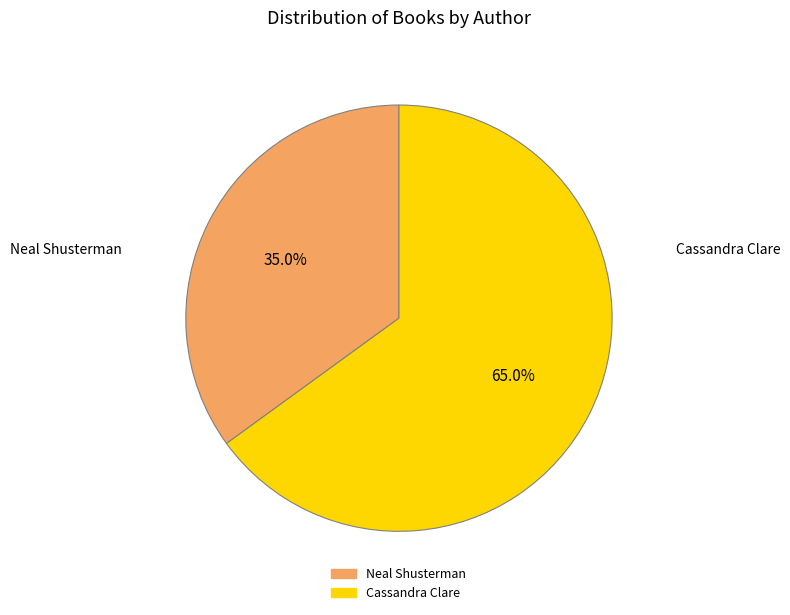

Do Neal Shusterman and Cassandra Clare together represent more than half of the pie?

Yes